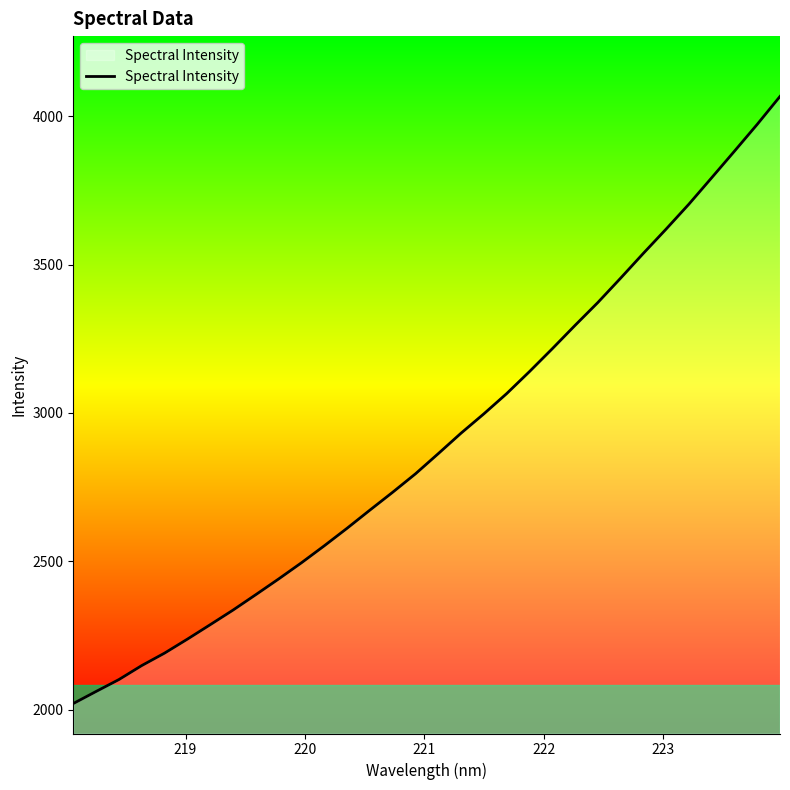

What is the difference between the maximum and minimum values?

2046.8